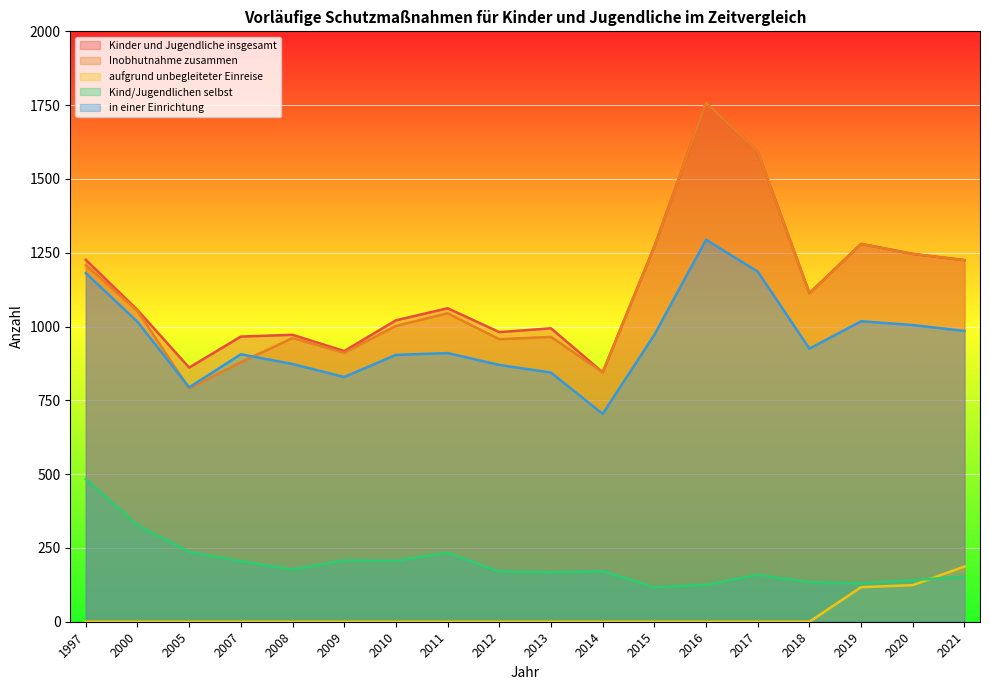

List the series in order of their peak value, lowest first.

aufgrund unbegleiteter Einreise, Kind/Jugendlichen selbst, in einer Einrichtung, Kinder und Jugendliche insgesamt, Inobhutnahme zusammen